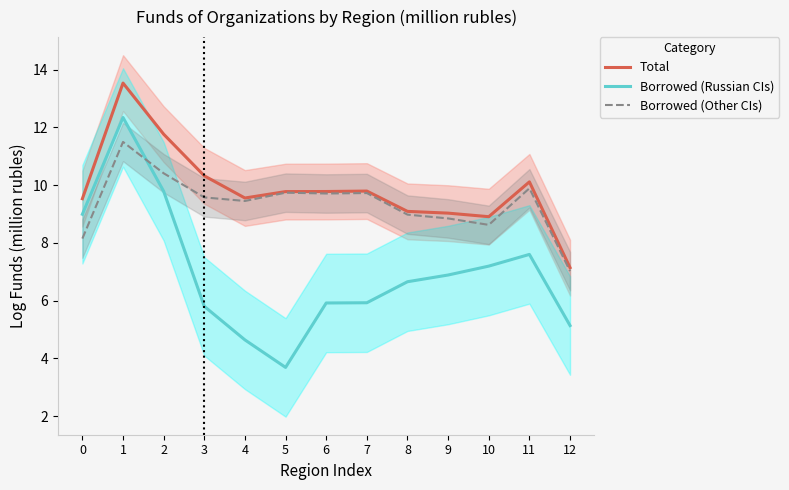

The Borrowed (Other CIs) series shows 9.7 at 6. True or false?

True